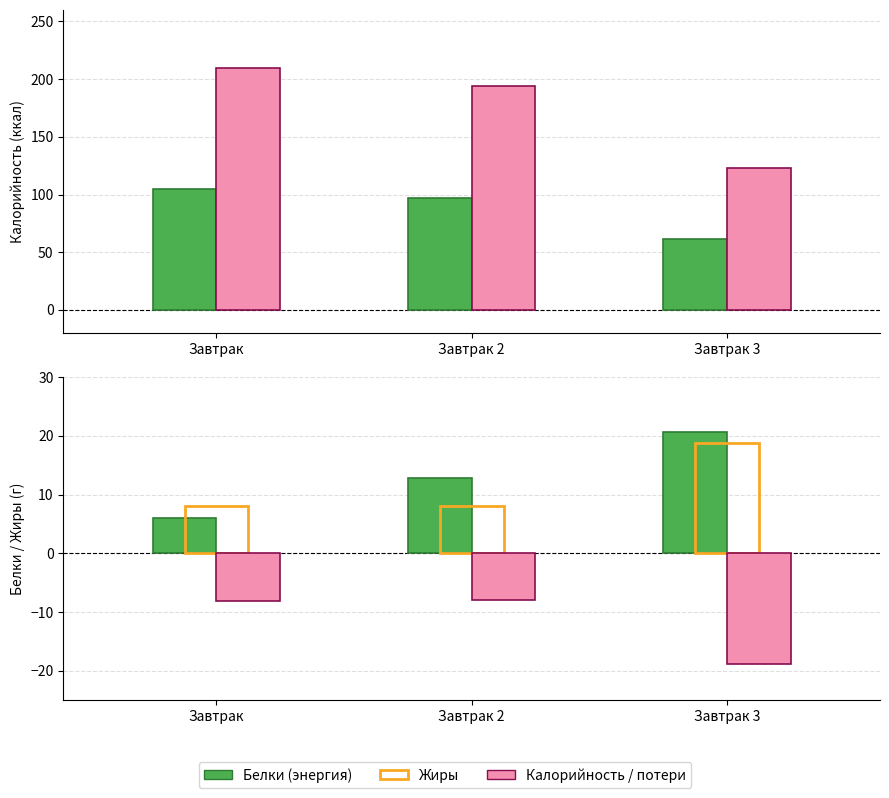

At Завтрак, list the series in order from largest to smallest.

Общая калорийность, Белки (энергия), Жиры, Белки, Жиры (потери)